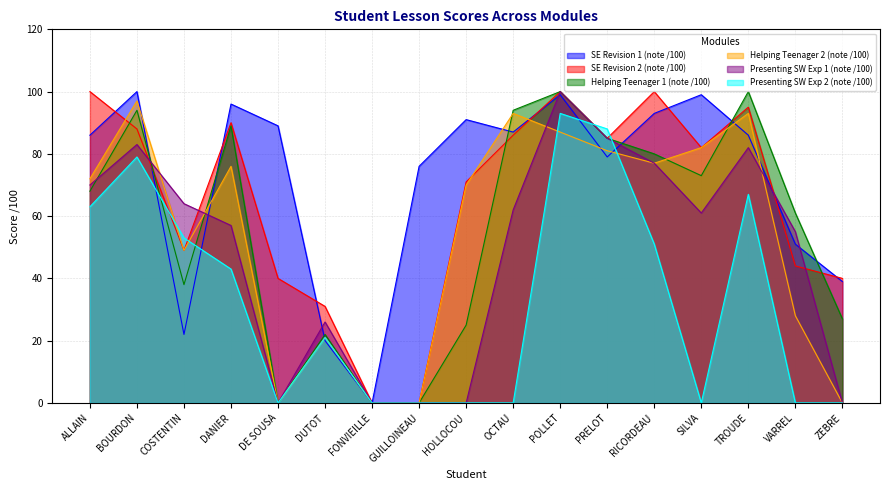

List the labels in order of SE Revision 2 (note /100) value, largest first.

ALLAIN, POLLET, RICORDEAU, TROUDE, DANIER, BOURDON, OCTAU, PRELOT, SILVA, HOLLOCOU, COSTENTIN, VARREL, DE SOUSA, ZEBRE, DUTOT, FONVIEILLE, GUILLOINEAU